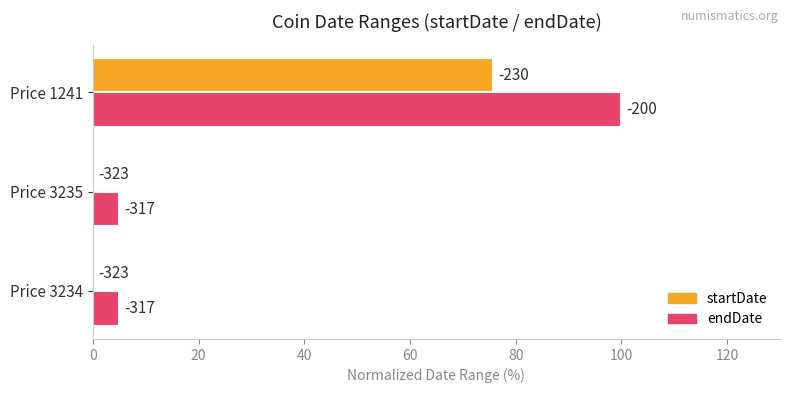

List the series in order of their peak value, lowest first.

startDate, endDate